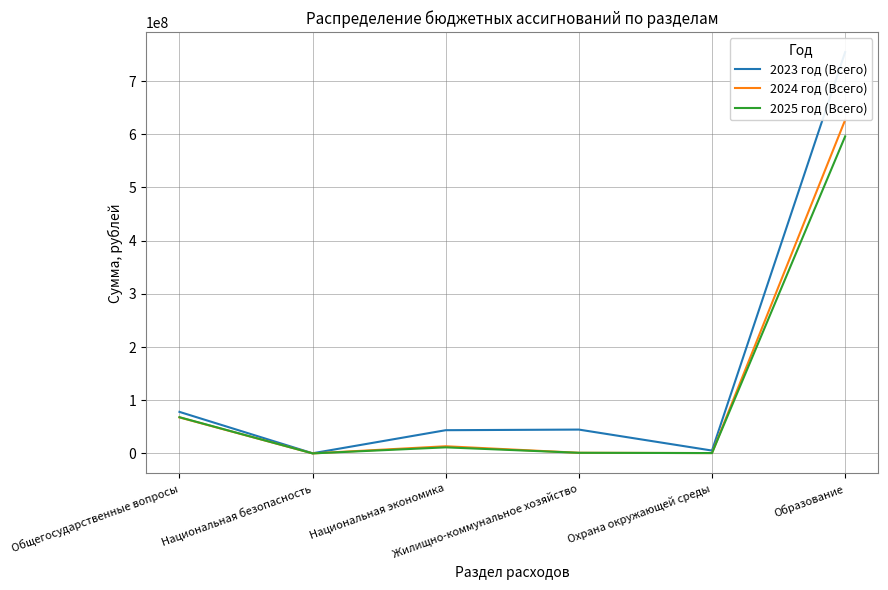

At how many categories does at least one series exceed 241179798?

1